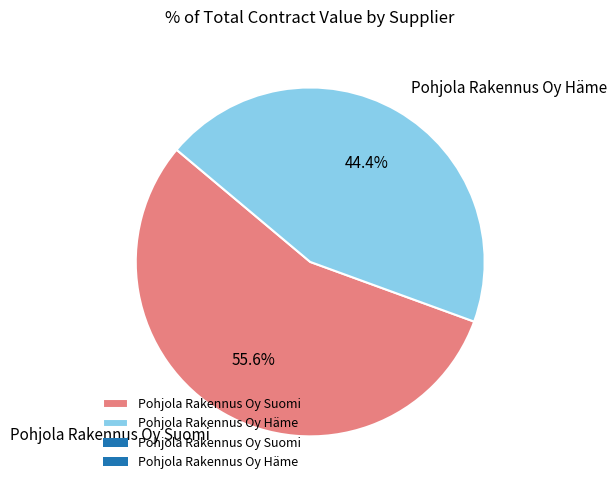

What percentage is NOT represented by Pohjola Rakennus Oy Häme?

55.6%